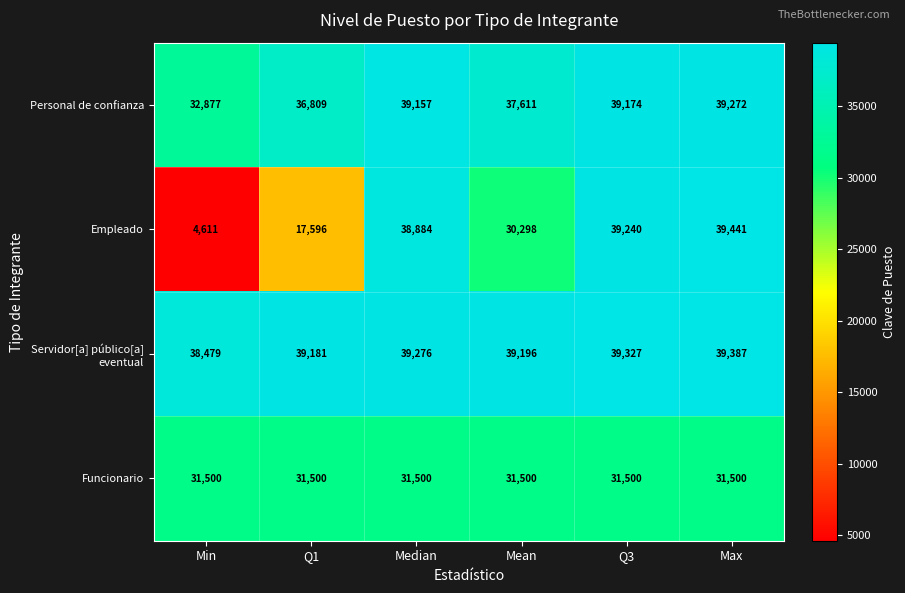

The value of Empleado at Q1 is 17596. True or false?

True